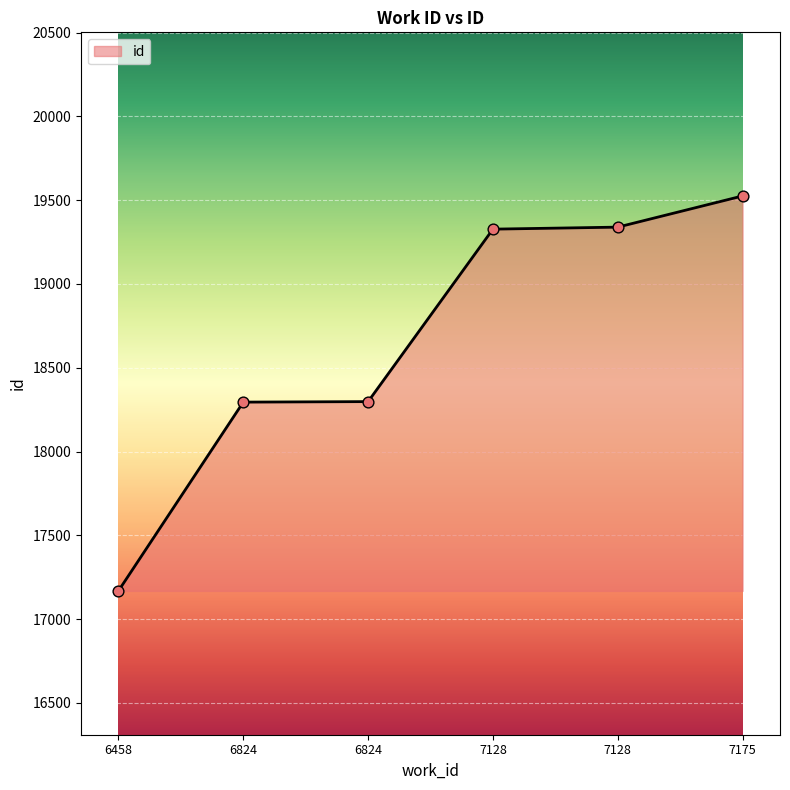

How many lines are shown in the chart?

1